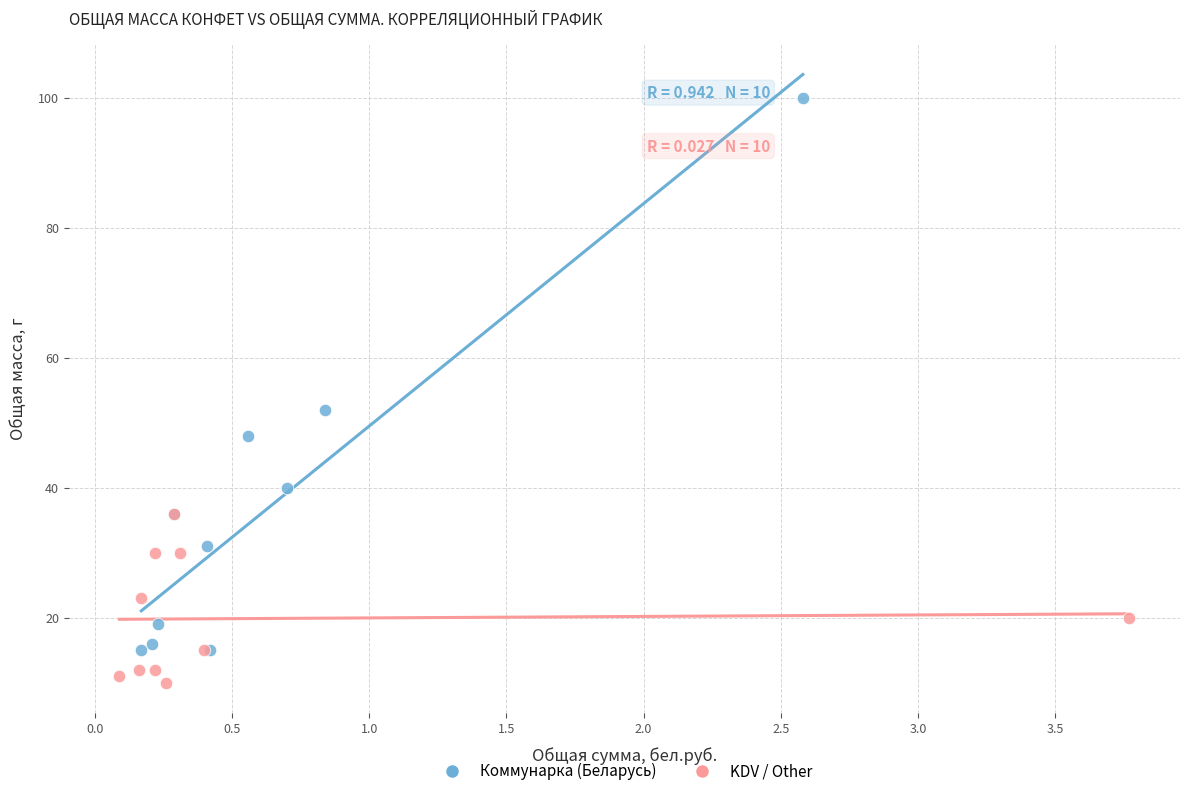

Which series reaches the minimum Y coordinate?

KDV / Other